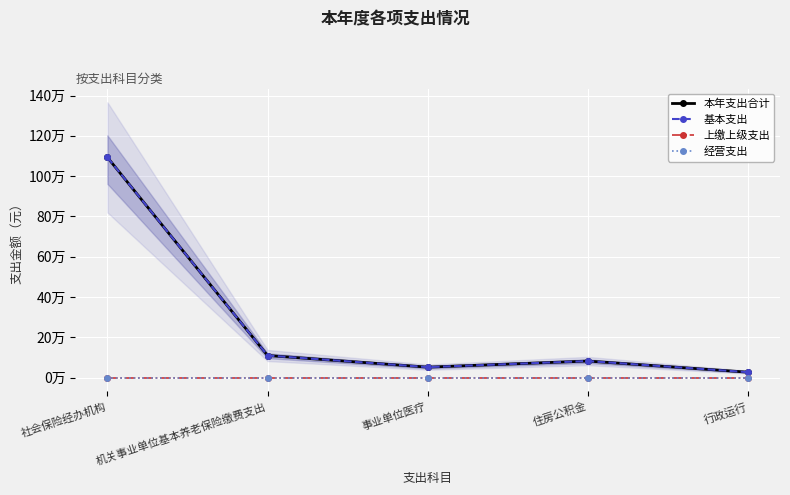

What is the label of the 4th point from the left?

住房公积金